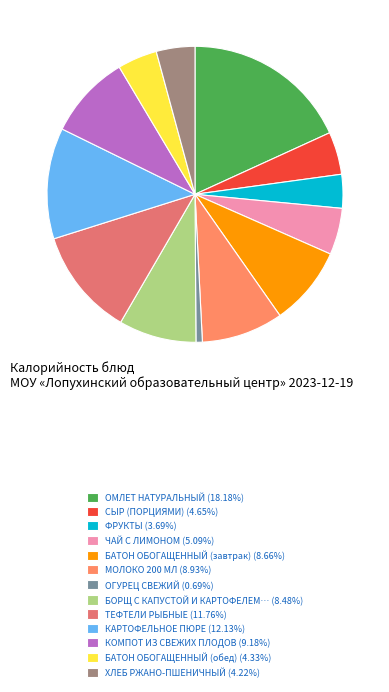

How many slices are in this pie chart?

13